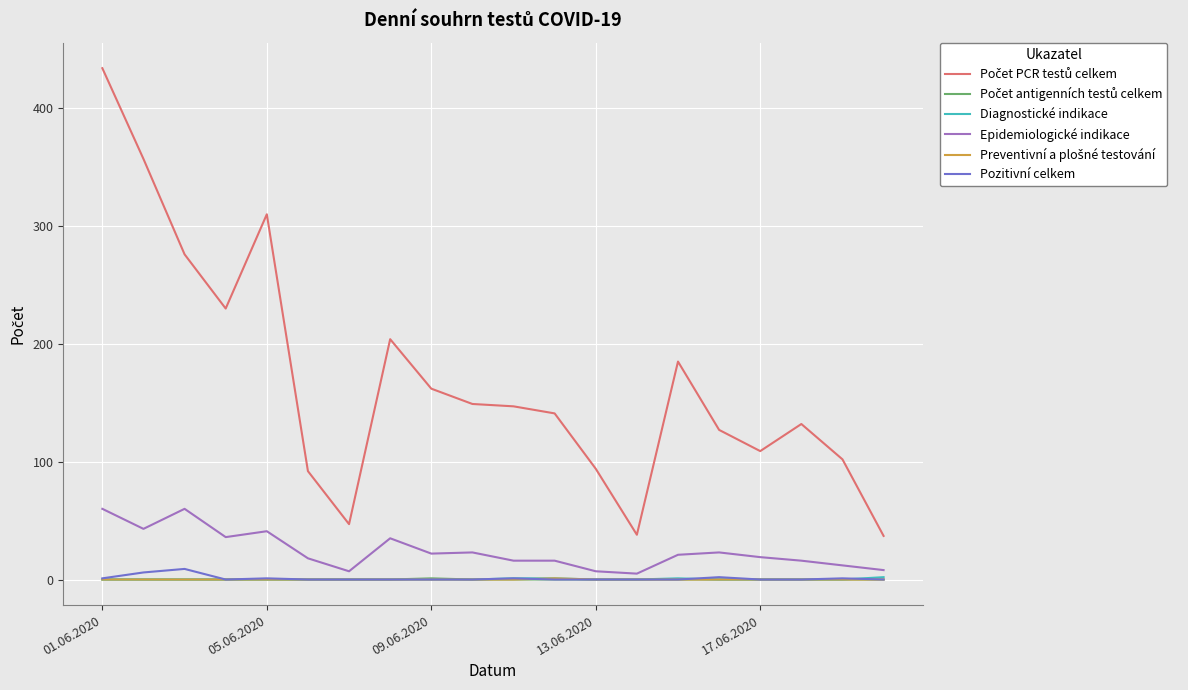

What is the maximum value shown in the chart?

434